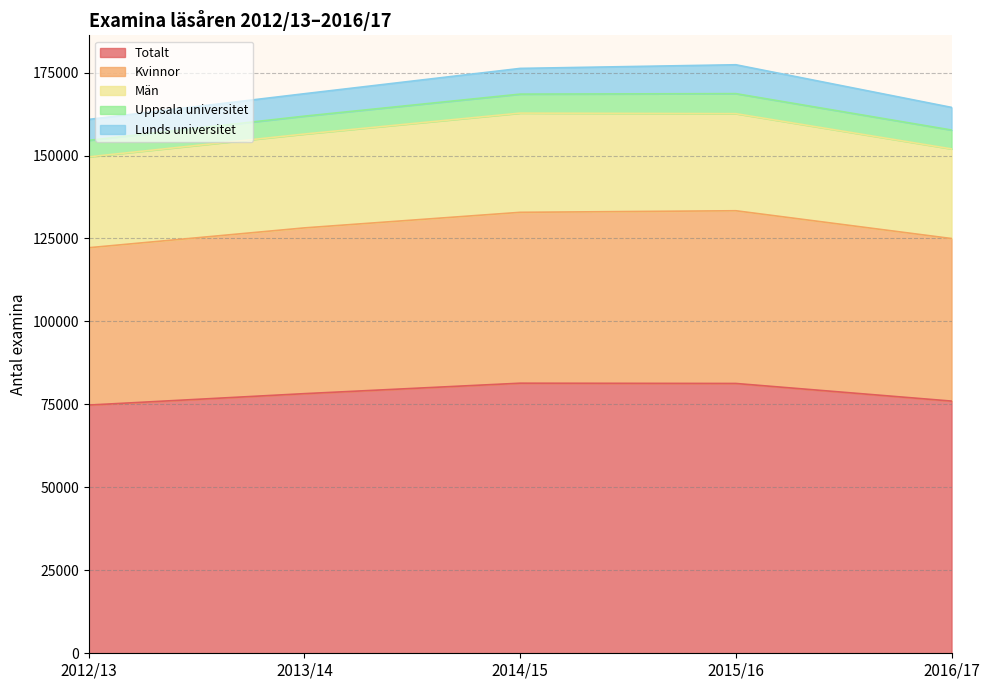

Which category has the lowest value across all series?

2012/13